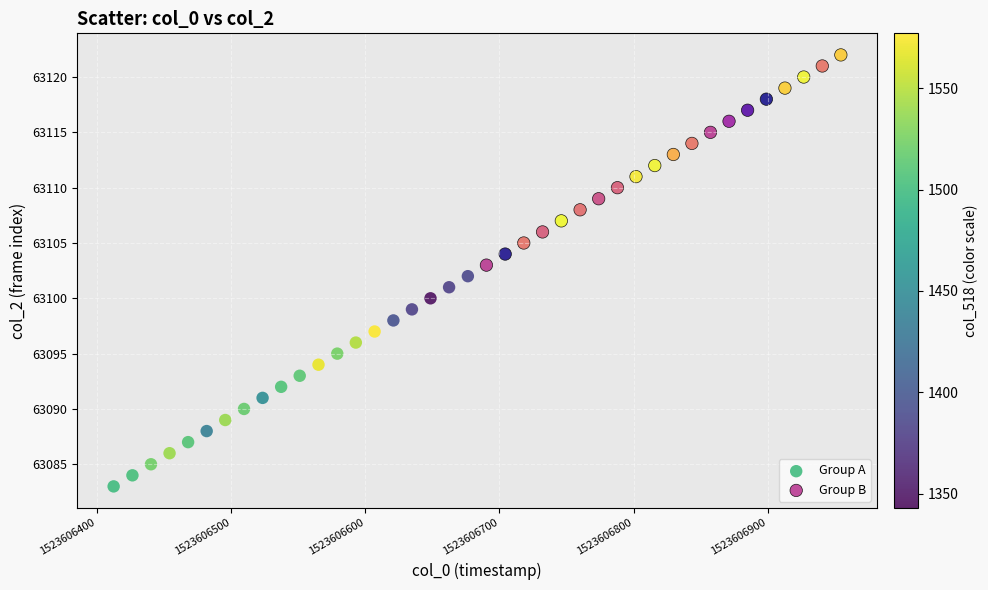

Which series reaches the minimum Y coordinate?

Group A